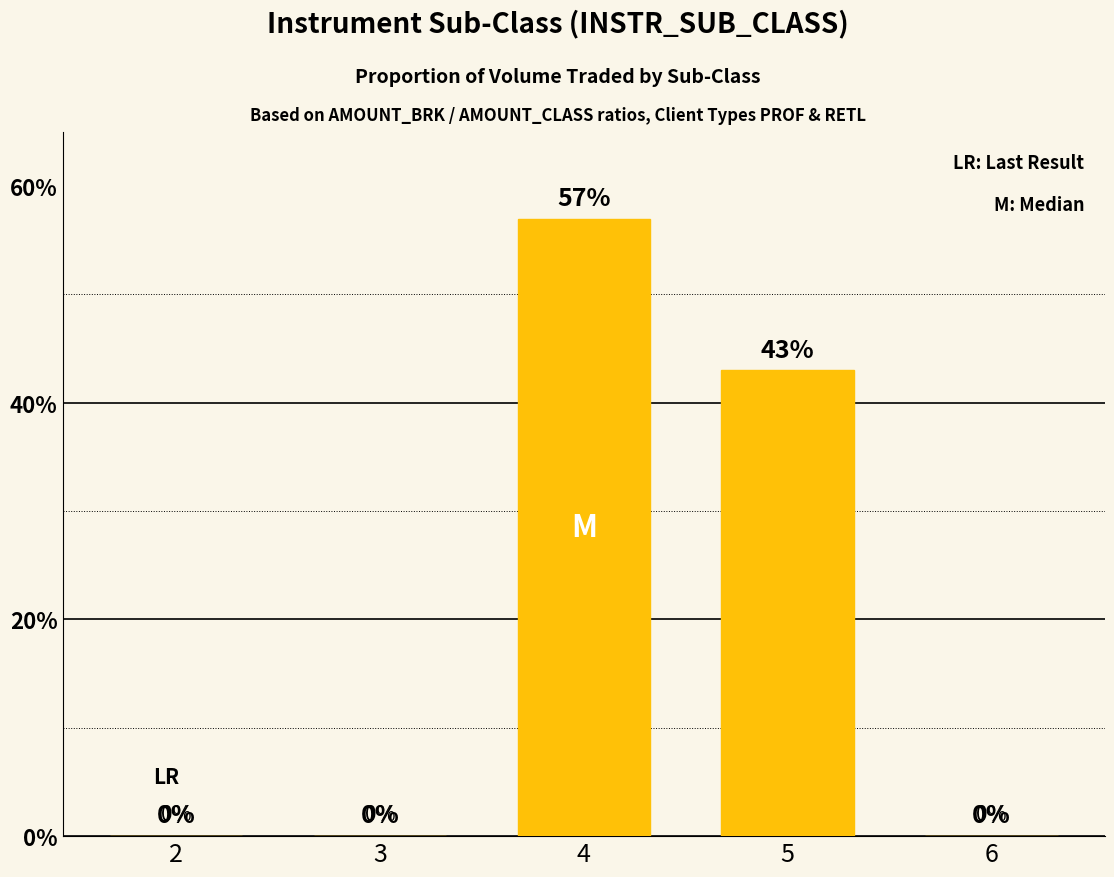

What is the maximum value shown in the chart?

57